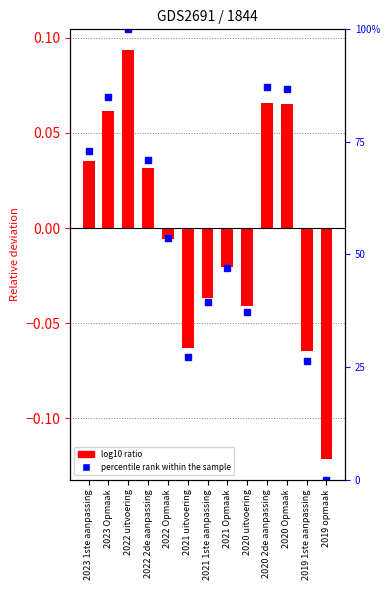

What is the label of the 11th bar from the left?

2020 Opmaak